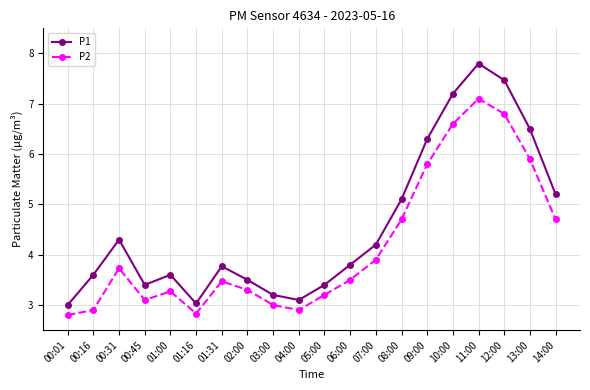

True or false: P2 and P1 intersect in this chart.

False